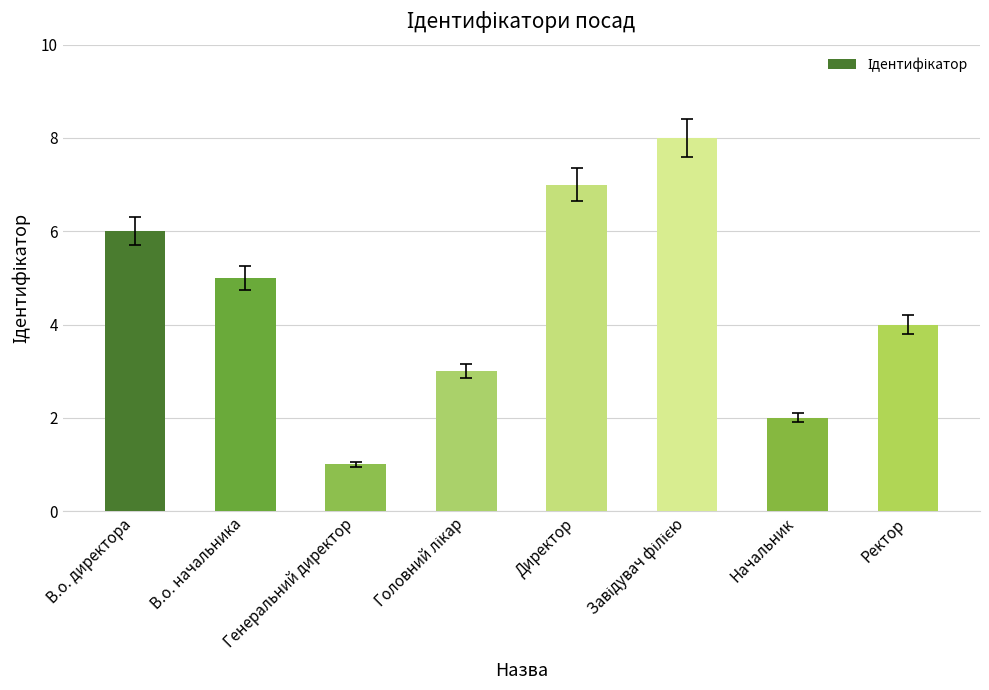

What is the sum of all values?

36